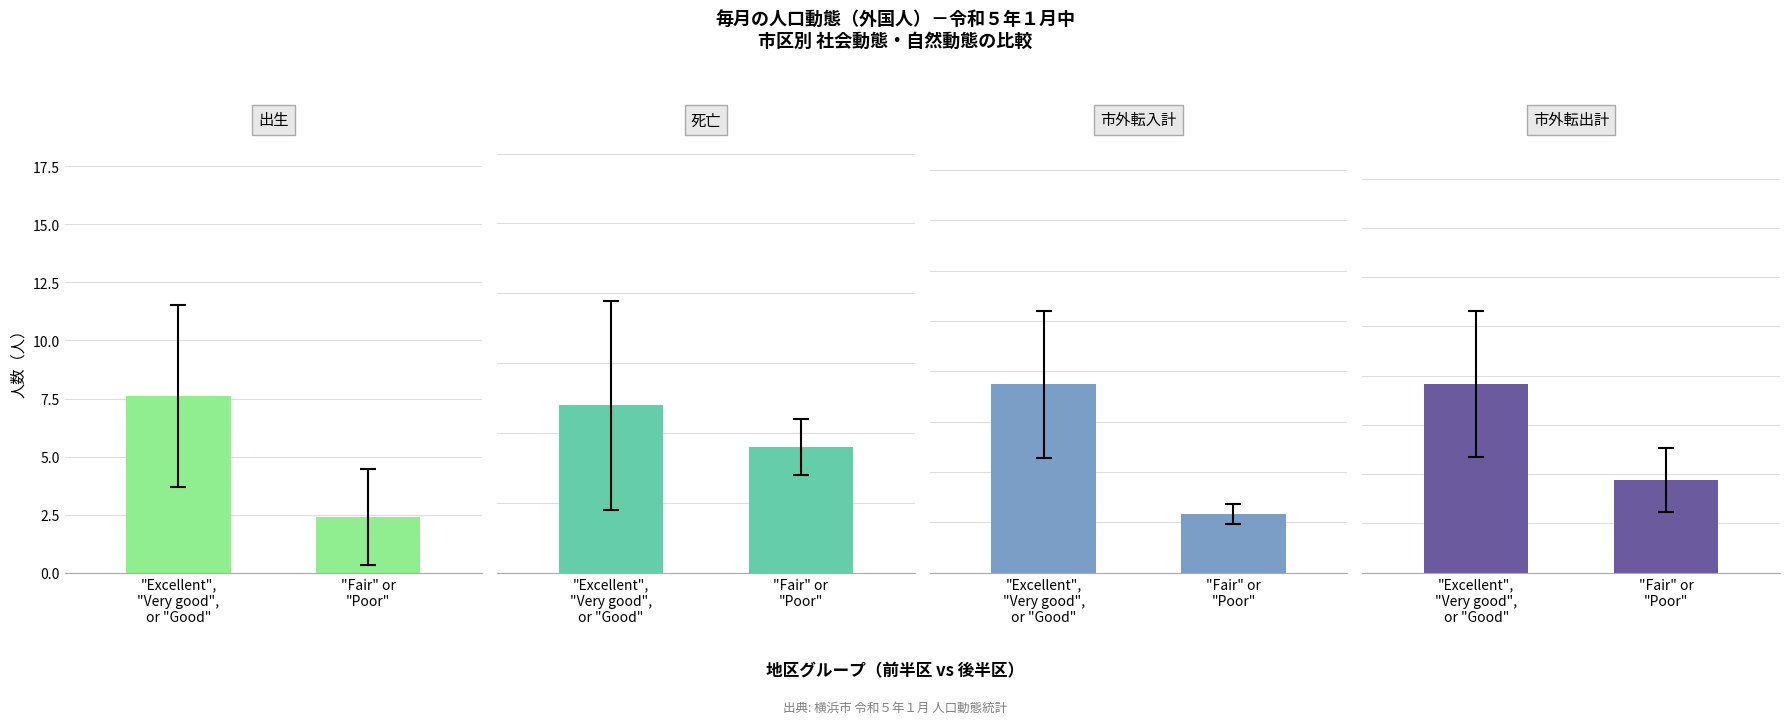

At how many categories does at least one series exceed 79?

1